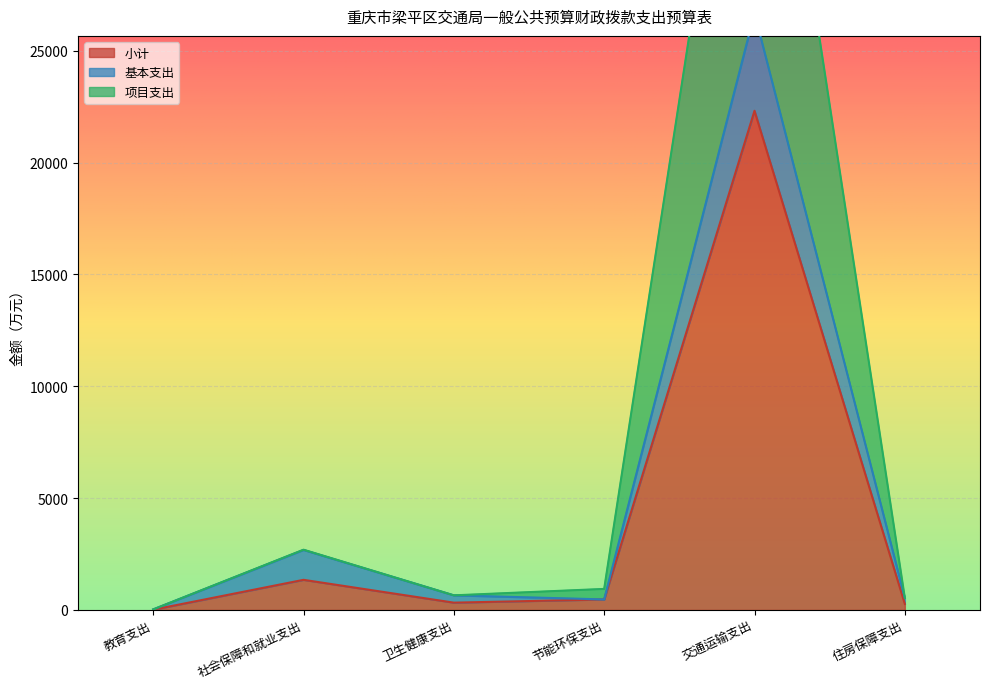

What is the difference between the 项目支出 values at 交通运输支出 and 住房保障支出?

44090.6